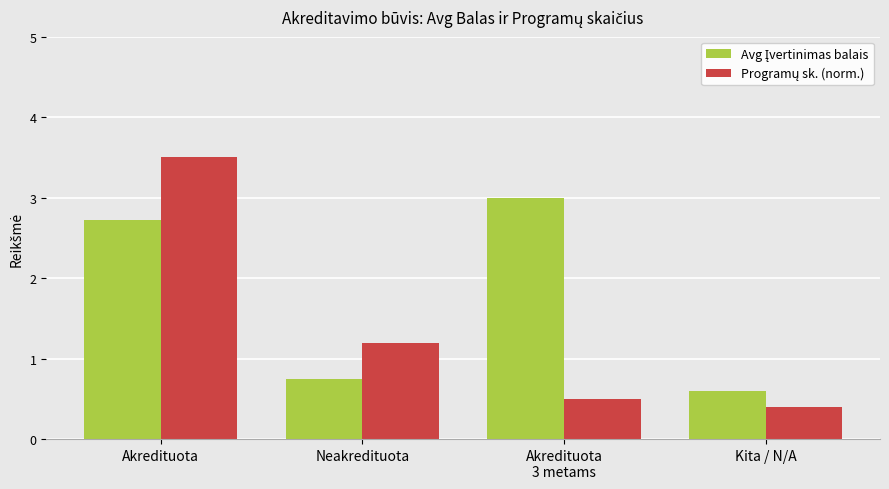

What is the maximum value shown in the chart?

3.5